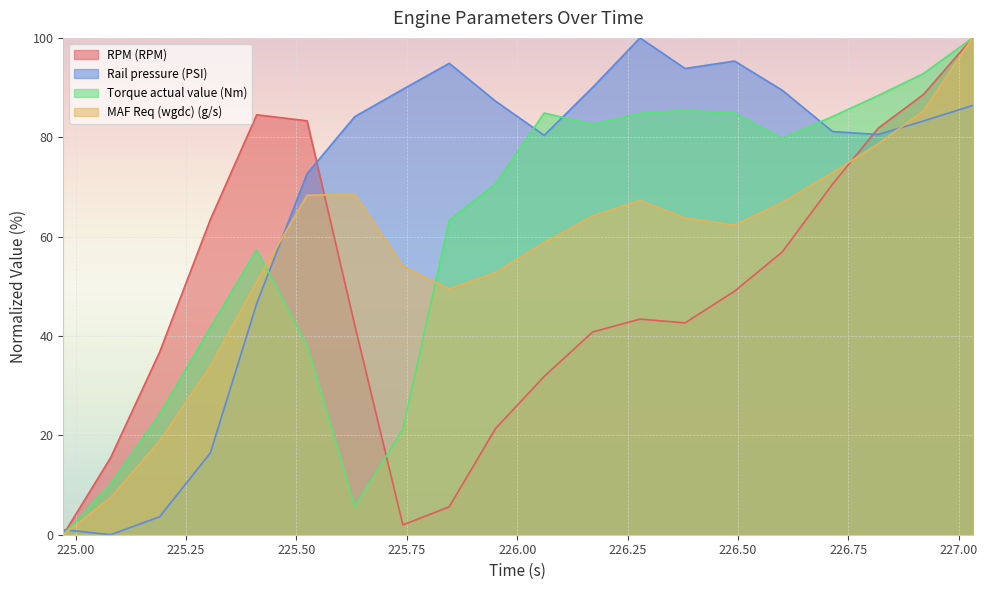

True or false: MAF Req (wgdc) (g/s) has a value of 27.4 at 0.

False